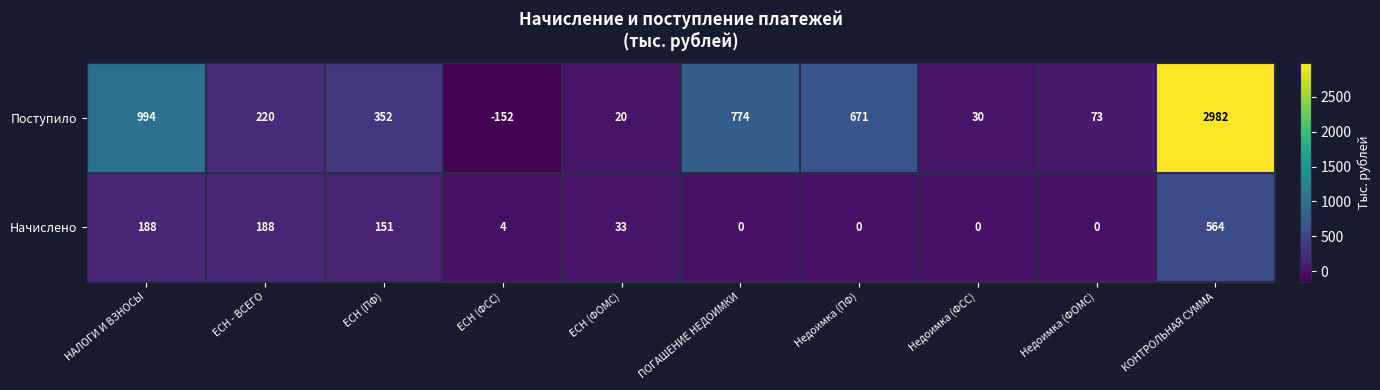

Which category has the highest value in the Начислено series?

КОНТРОЛЬНАЯ СУММА